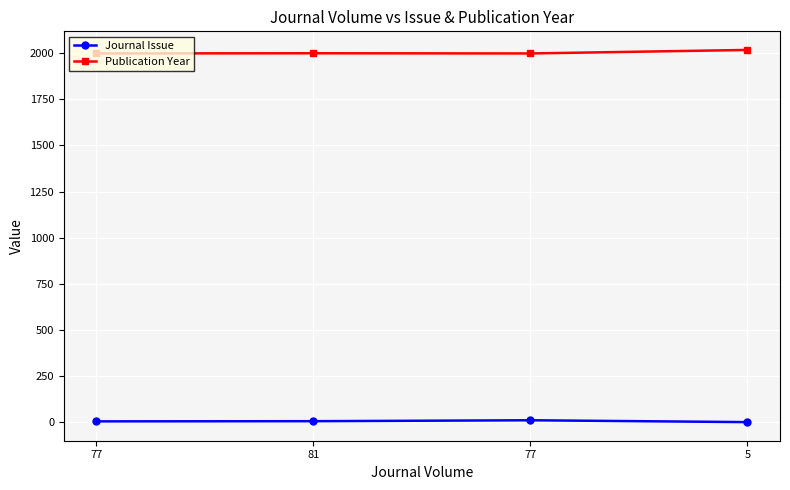

True or false: Publication Year and Journal Issue intersect in this chart.

False